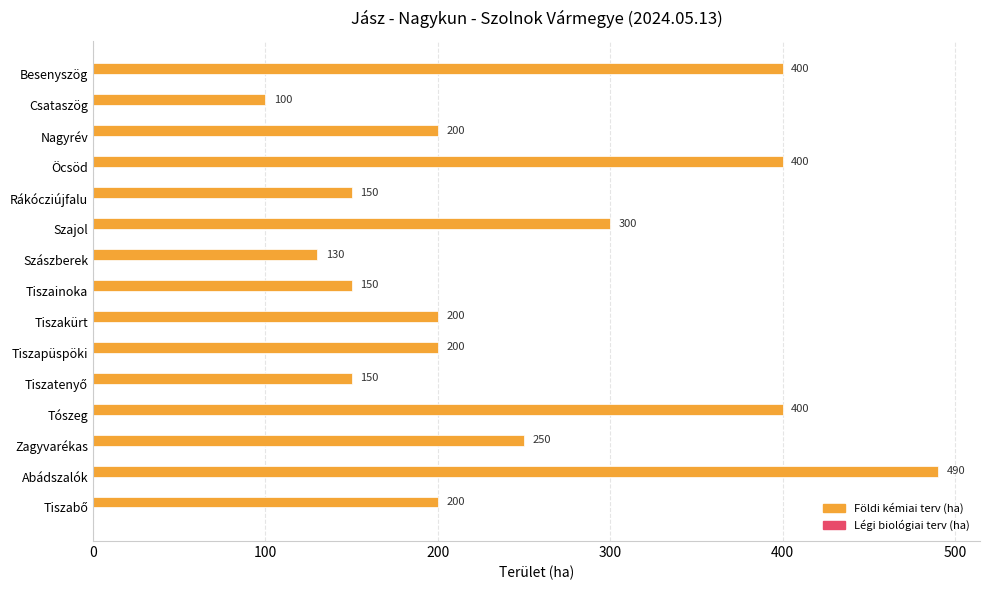

Reading top to bottom, what are all the values shown in this chart?

400	100	200	400	150	300	130	150	200	200	150	400	250	490	200